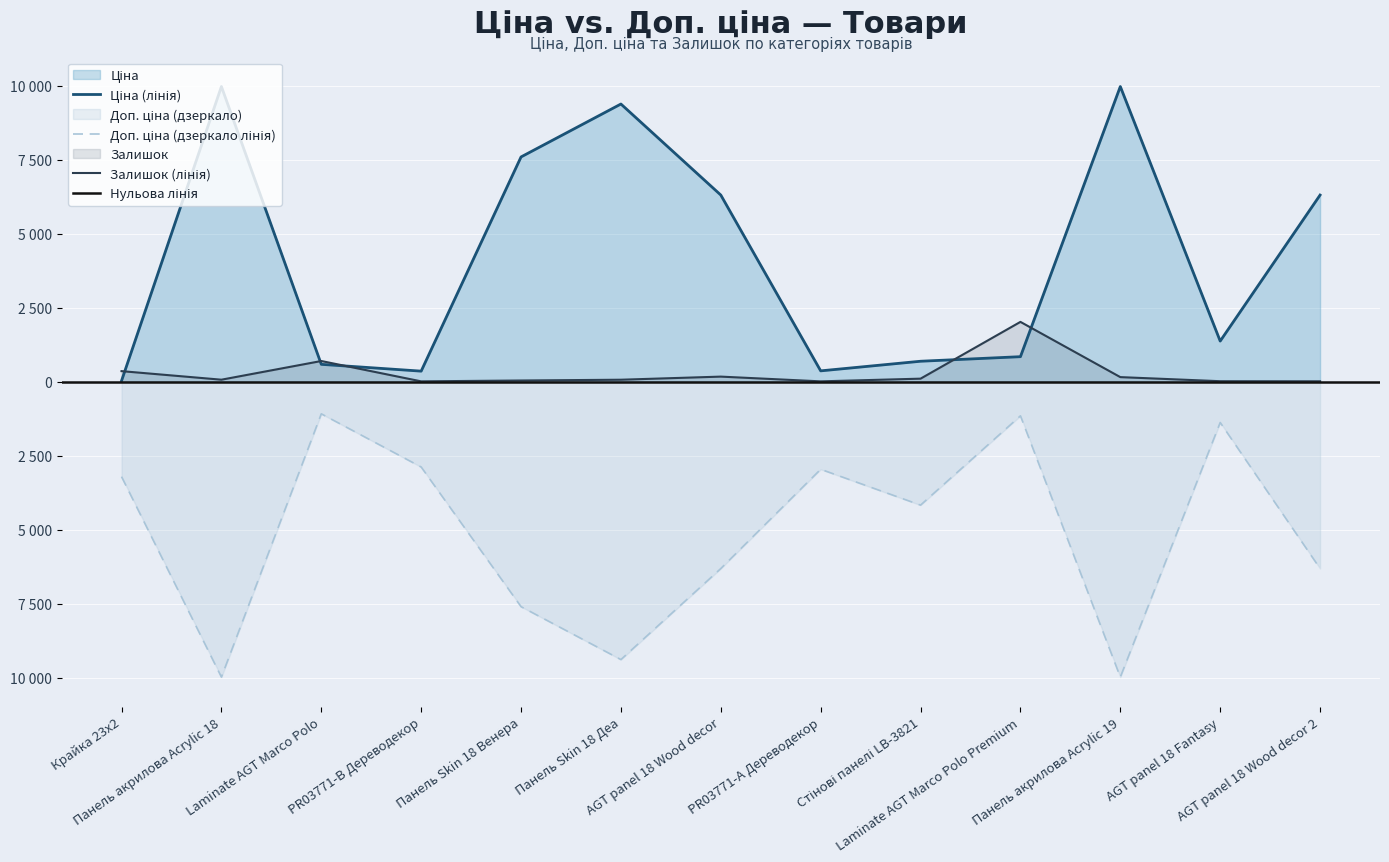

How many values in the Залишок series exceed 71?

6